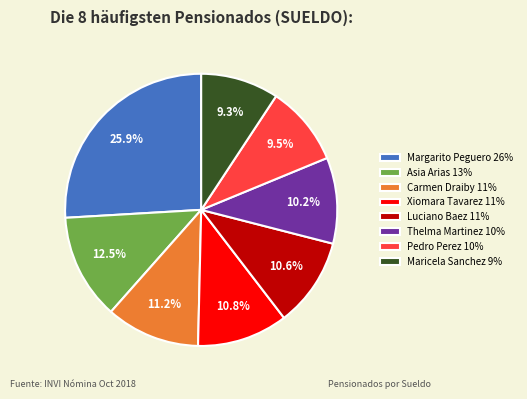

Approximately how many times larger is the value at Pedro Perez 10% compared to Margarito Peguero 26%?

0.4